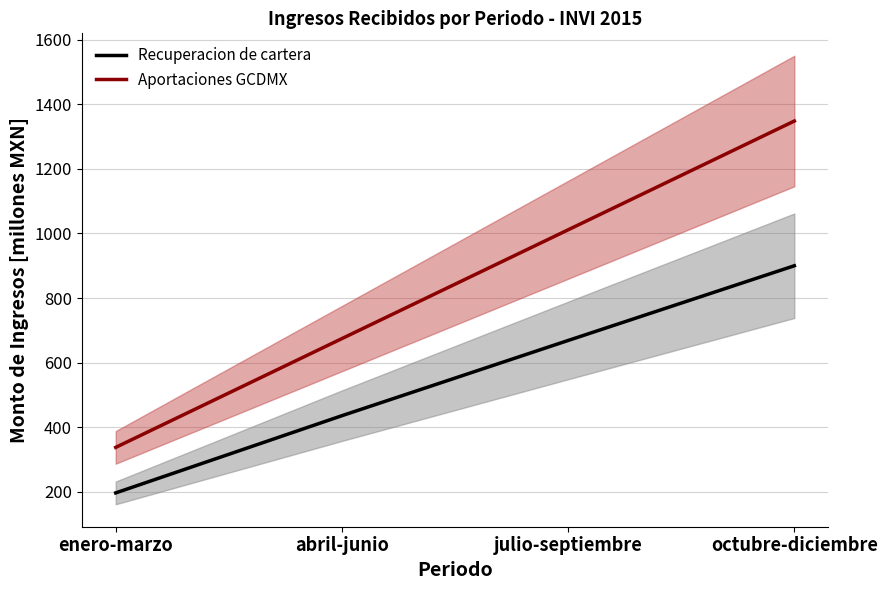

Which category has the lowest value in the Aportaciones GCDMX series?

enero-marzo